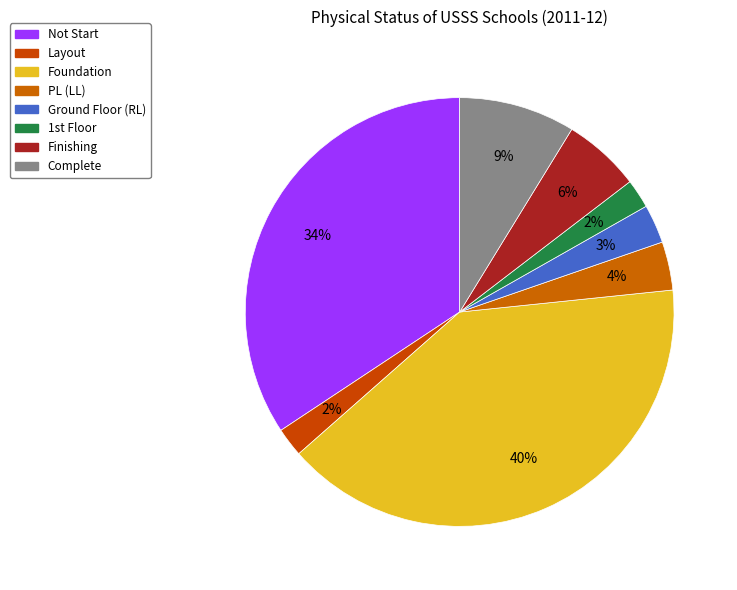

Which category has the biggest portion of the pie?

Foundation